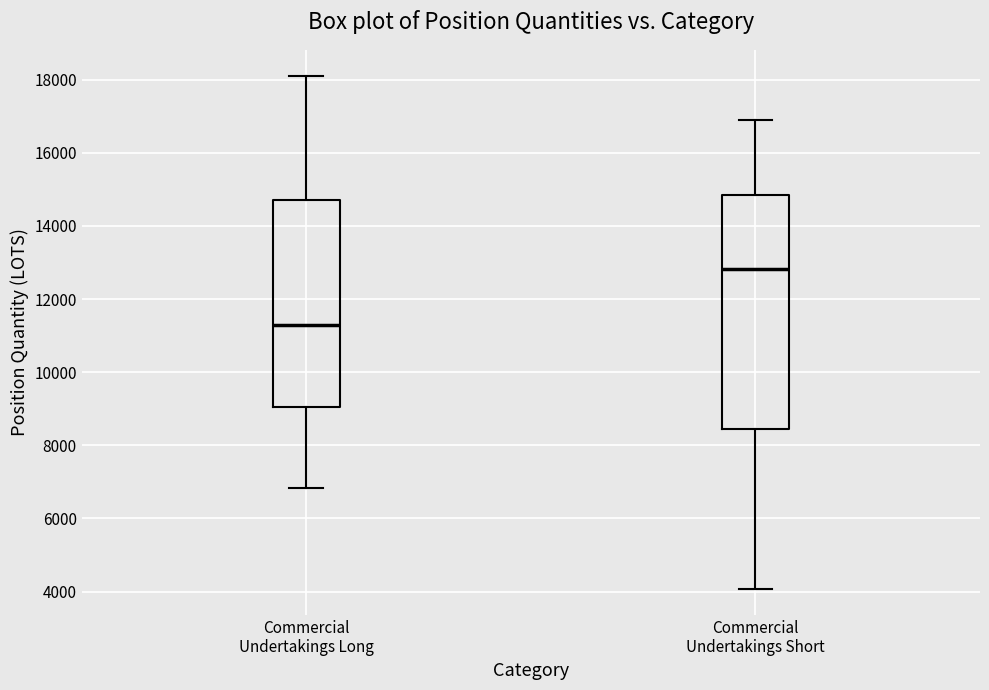

Reading left to right, transcribe this box plot: for each box, give where its median line is, the range the box spans, and where its two whiskers end, as read against the y-axis. The values are not printed on the chart, so give them approximately, as read against the axis.

Commercial Undertakings Long: median 11200, box 9000 to 14600, whiskers 6800 to 18200
Commercial Undertakings Short: median 12800, box 8400 to 14800, whiskers 4000 to 16800